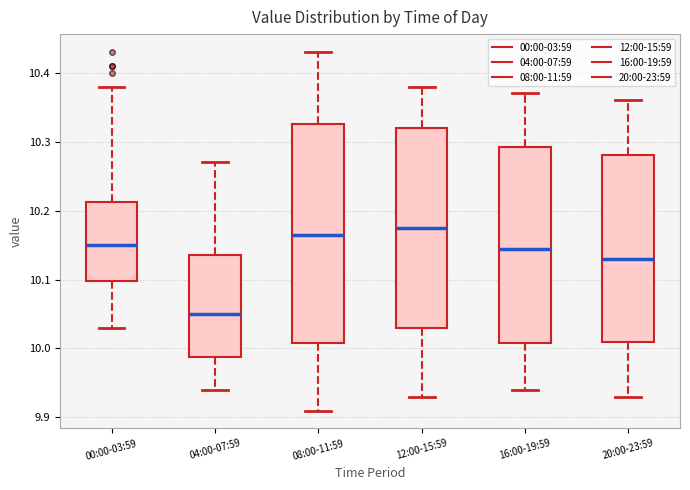

Reading left to right, read every box against the y-axis: the position of its median line, the range the box covers, and the ends of its whiskers. The values are not printed on the chart, so give them approximately, as read against the axis.

00:00-03:59: median 10.15, box 10.10 to 10.21, whiskers 10.03 to 10.38
04:00-07:59: median 10.05, box 9.99 to 10.14, whiskers 9.94 to 10.27
08:00-11:59: median 10.17, box 10.01 to 10.33, whiskers 9.91 to 10.43
12:00-15:59: median 10.18, box 10.03 to 10.32, whiskers 9.93 to 10.38
16:00-19:59: median 10.15, box 10.01 to 10.29, whiskers 9.94 to 10.37
20:00-23:59: median 10.13, box 10.01 to 10.28, whiskers 9.93 to 10.36